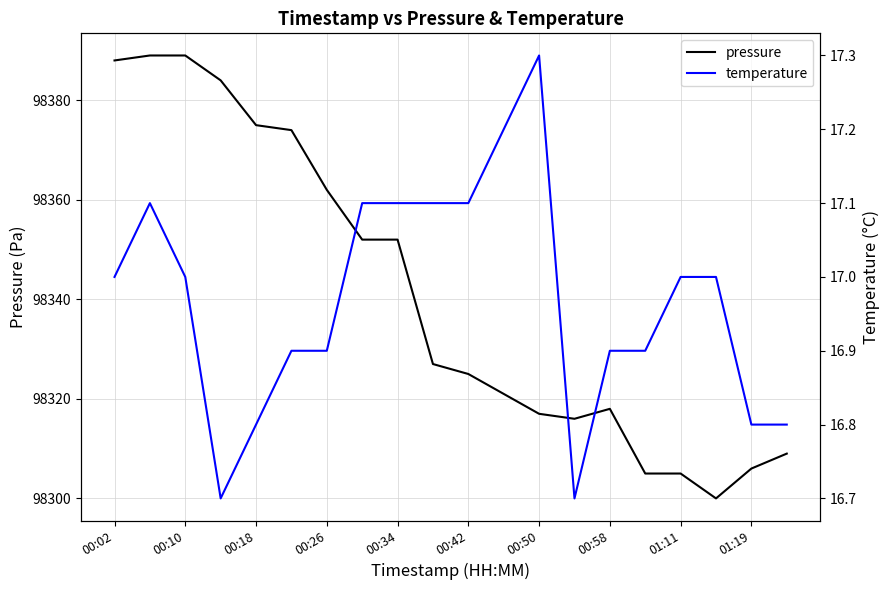

What is the average value of the pressure series?

98341